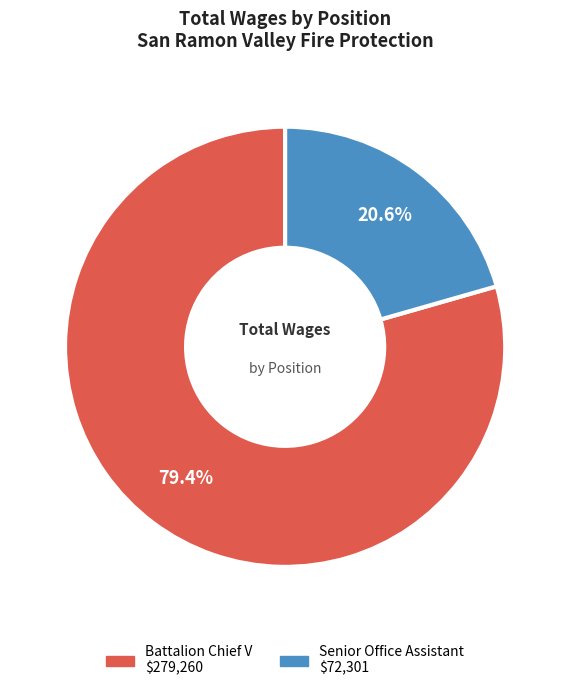

Is it true that Battalion Chief V is 79% of the pie?

True